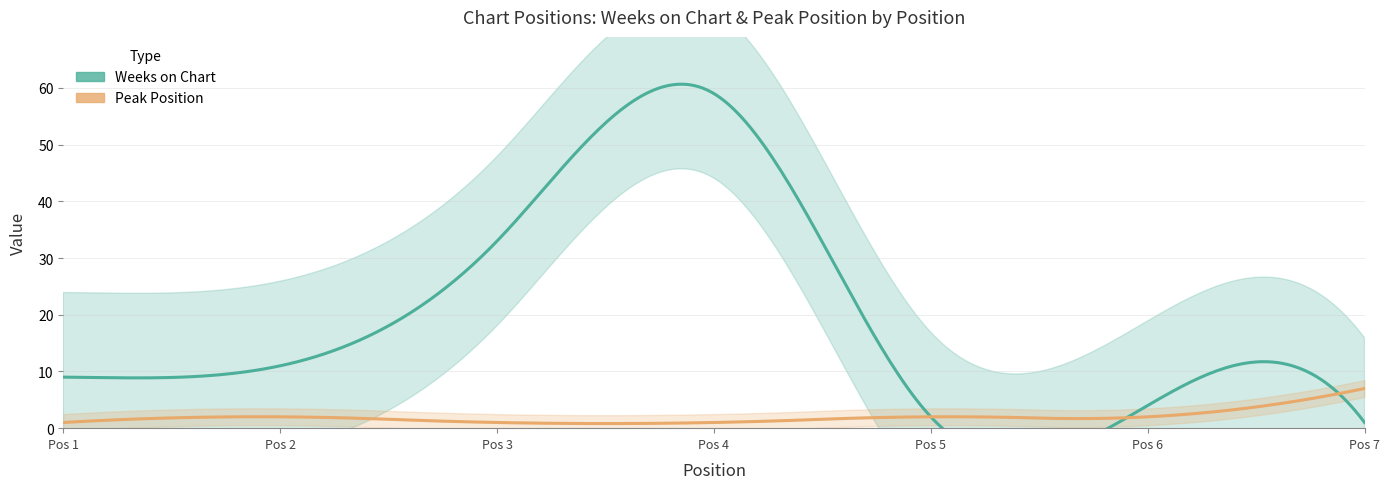

True or false: Weeks on Chart has a value of 16 at 3.

False